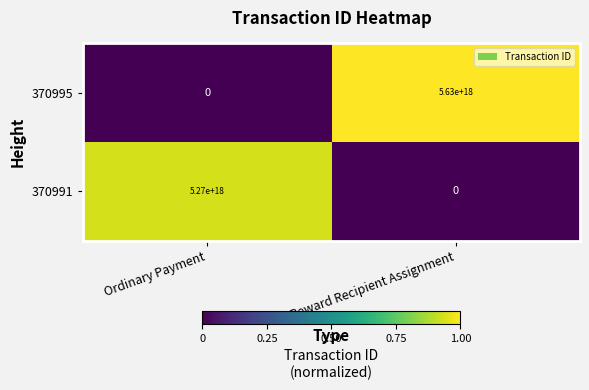

Which label corresponds to the largest value in the chart?

Reward Recipient Assignment